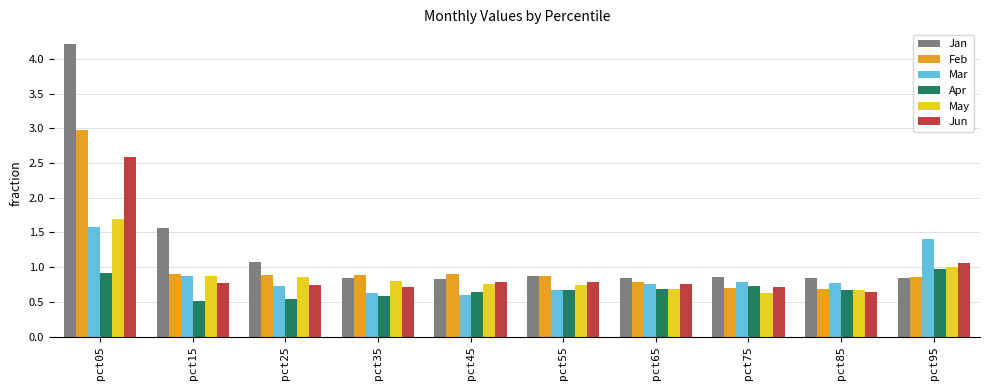

Which series has the largest total across all categories?

Jan